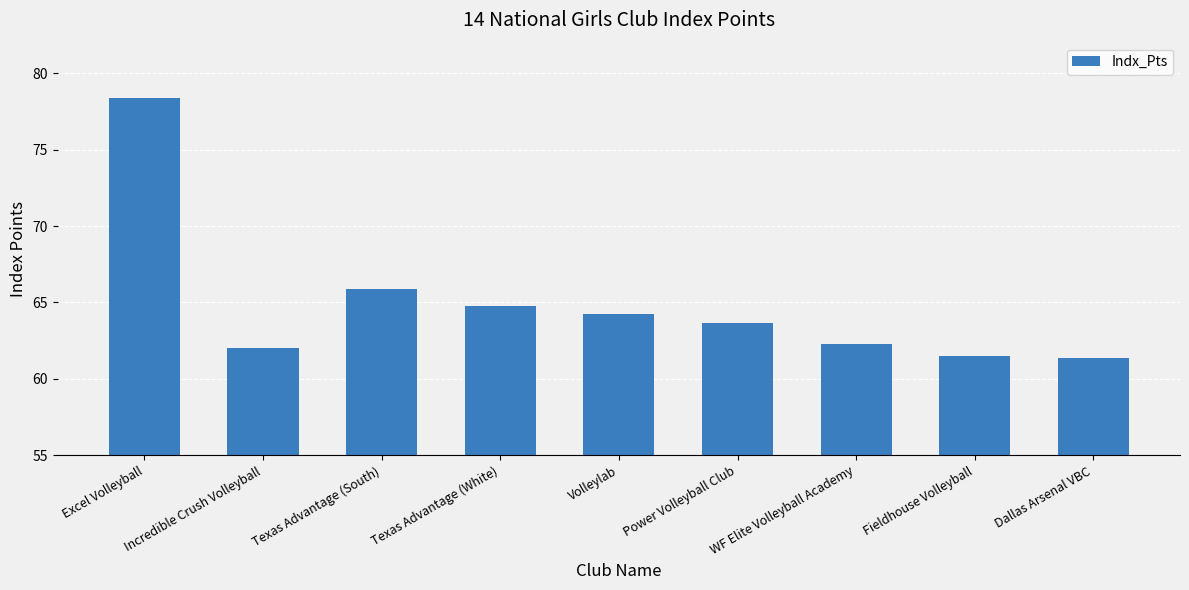

What is the value of the 4th bar from the left?

64.8